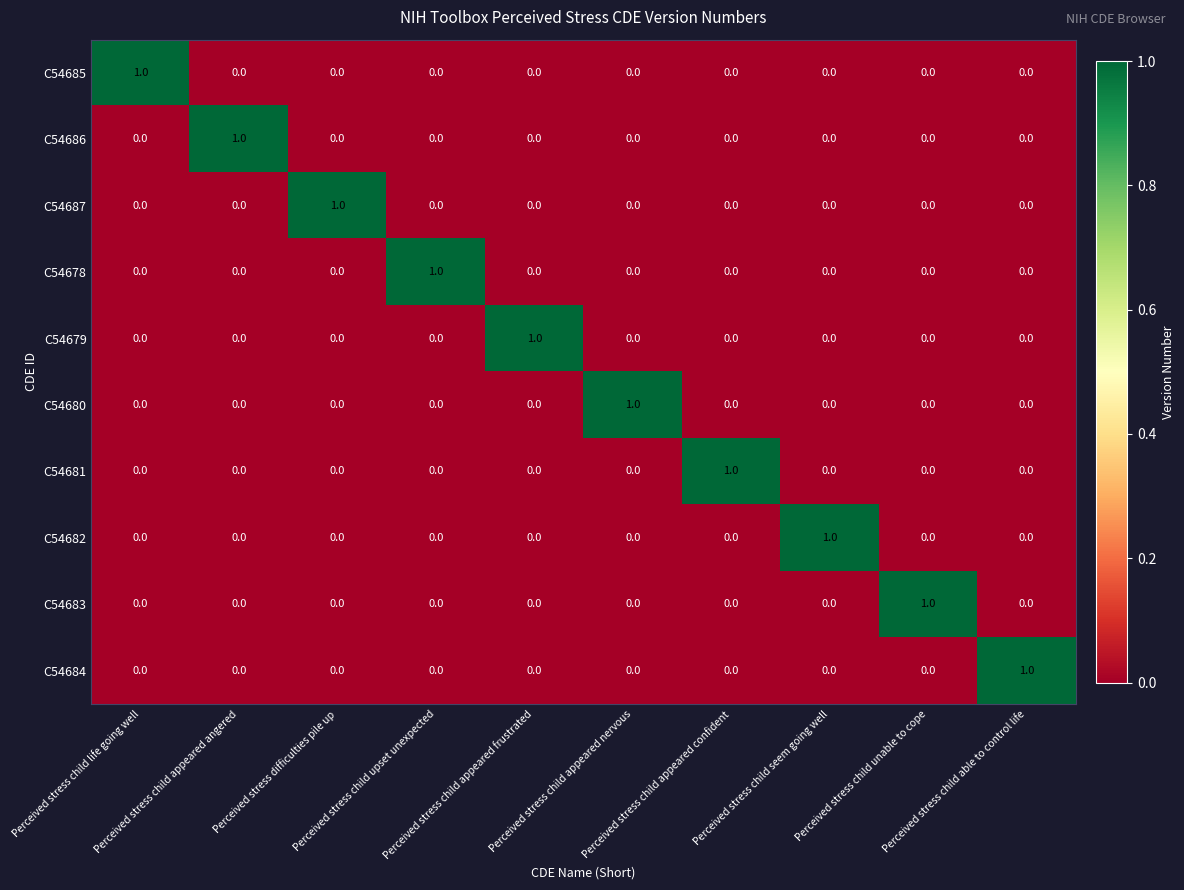

At how many categories does at least one series exceed 0?

10